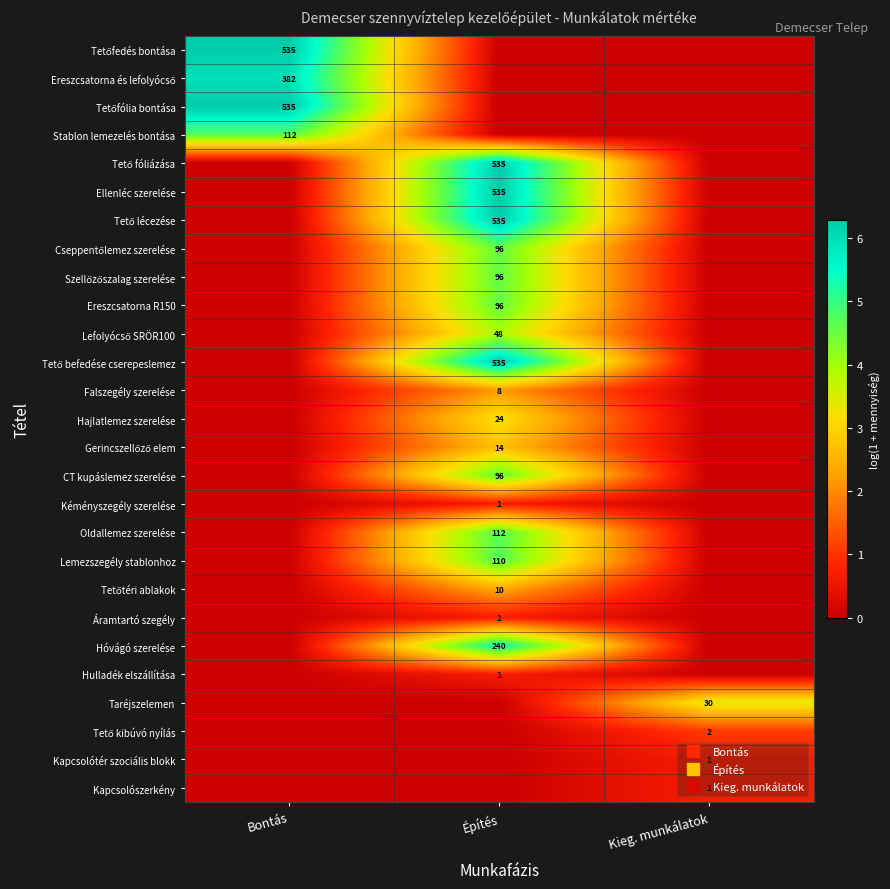

Between Kieg. munkálatok and Bontás, which is larger?

Bontás